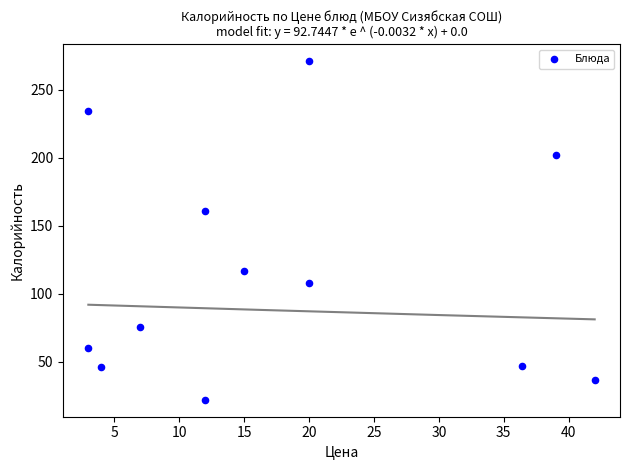

What is the average X value?

17.8